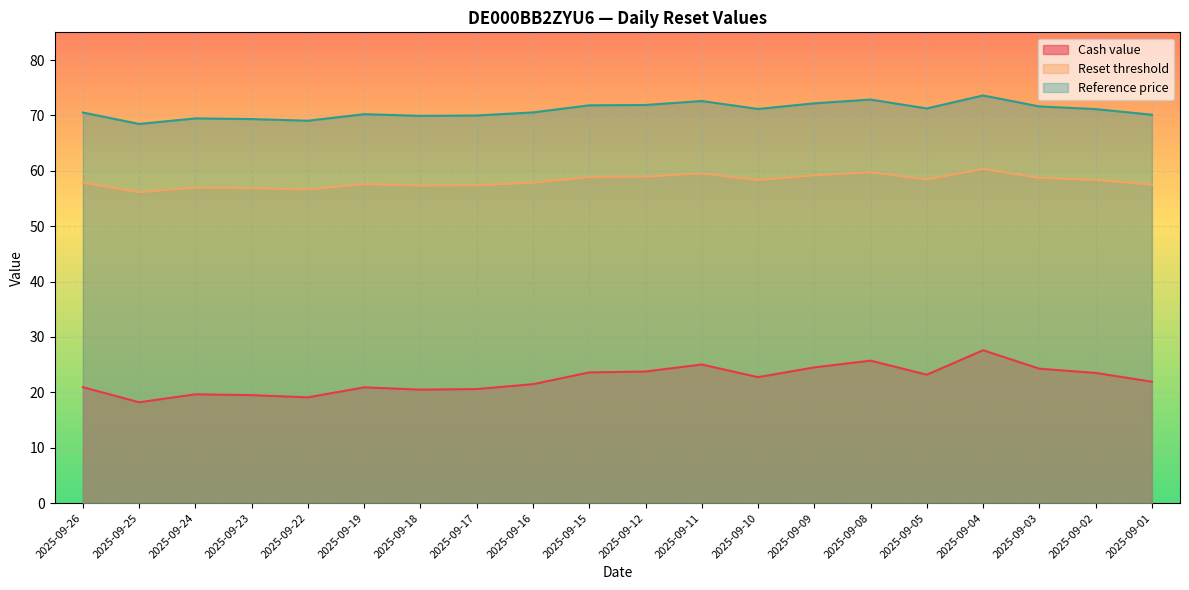

What is the sum of all Reference price values?

1417.7